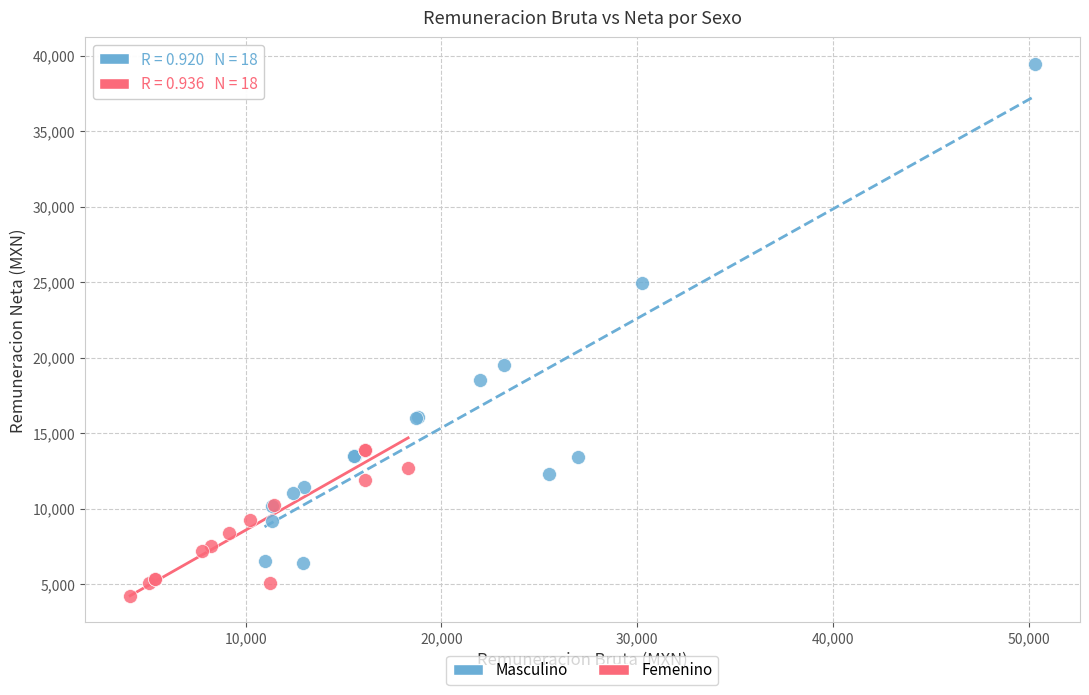

Which series contains the highest Y value?

Masculino